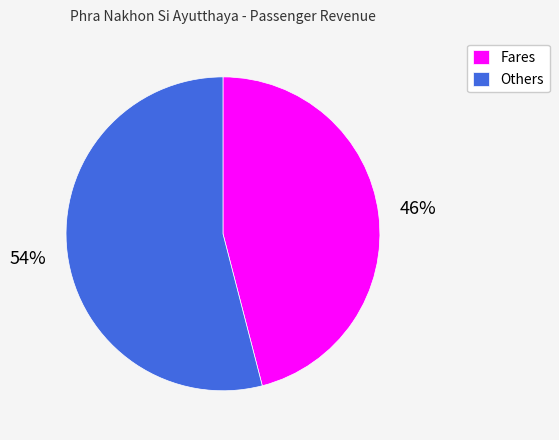

Is the sum of Others and Fares greater than half?

Yes